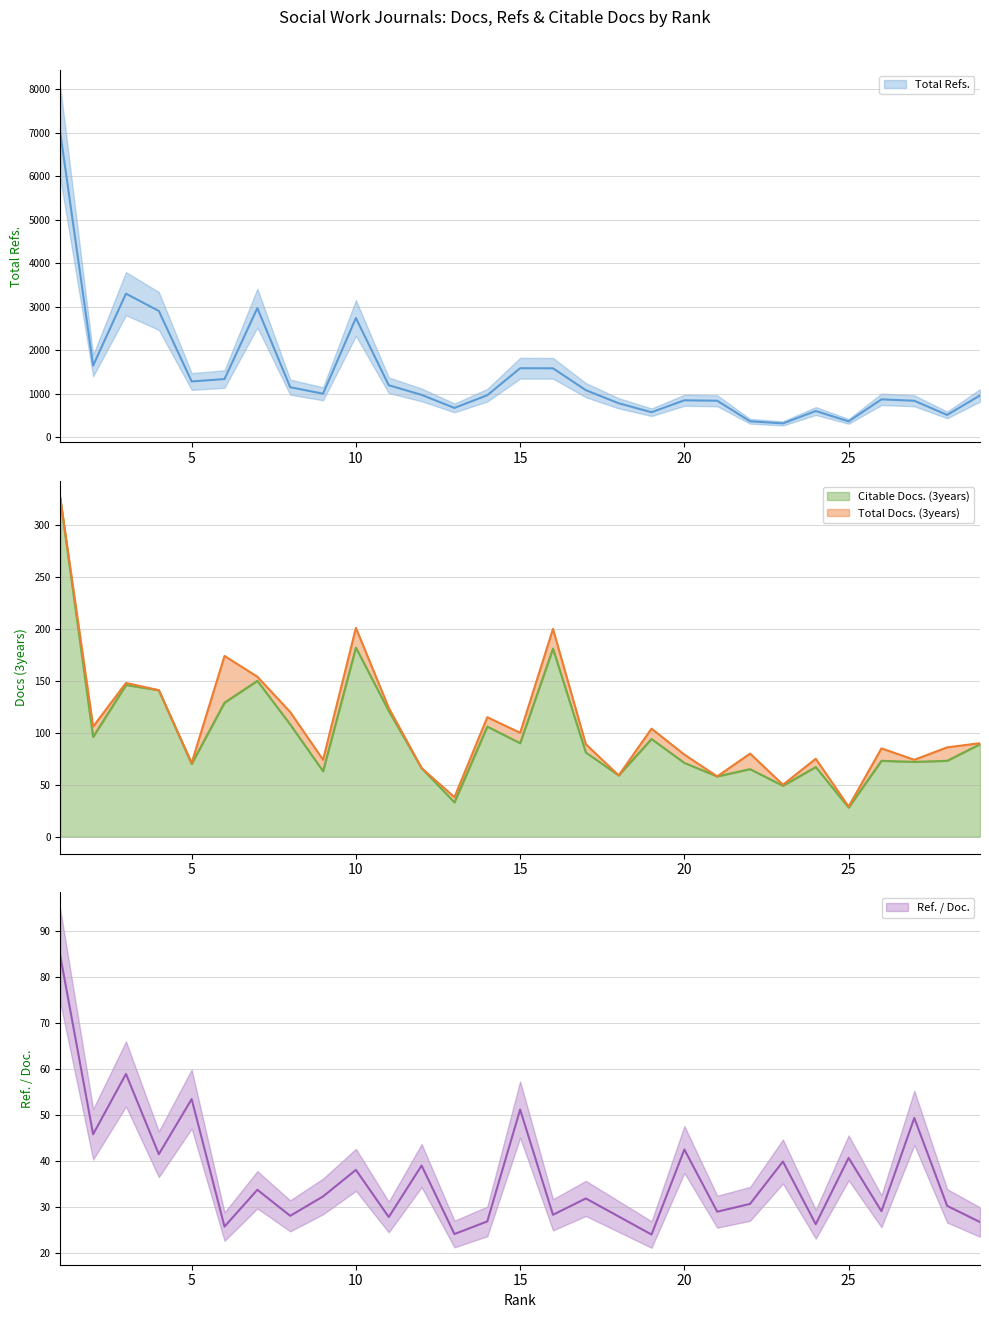

How many interior local valleys does the Total Refs. series have?

8